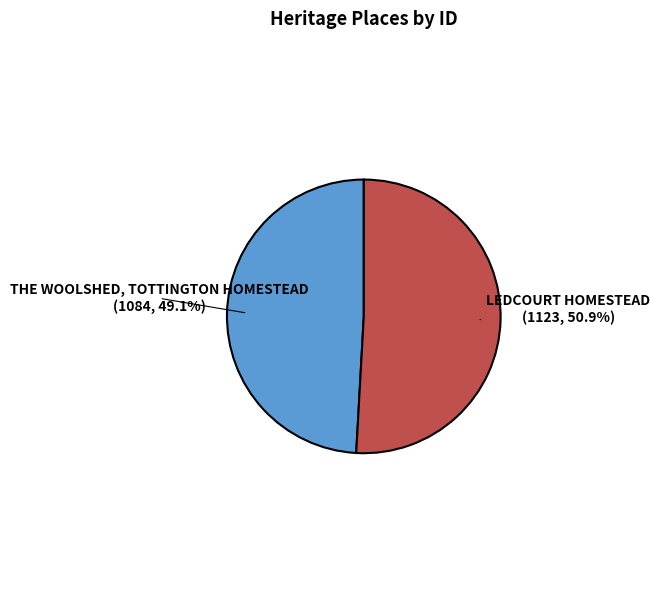

Which slice is the largest?

LEDCOURT HOMESTEAD